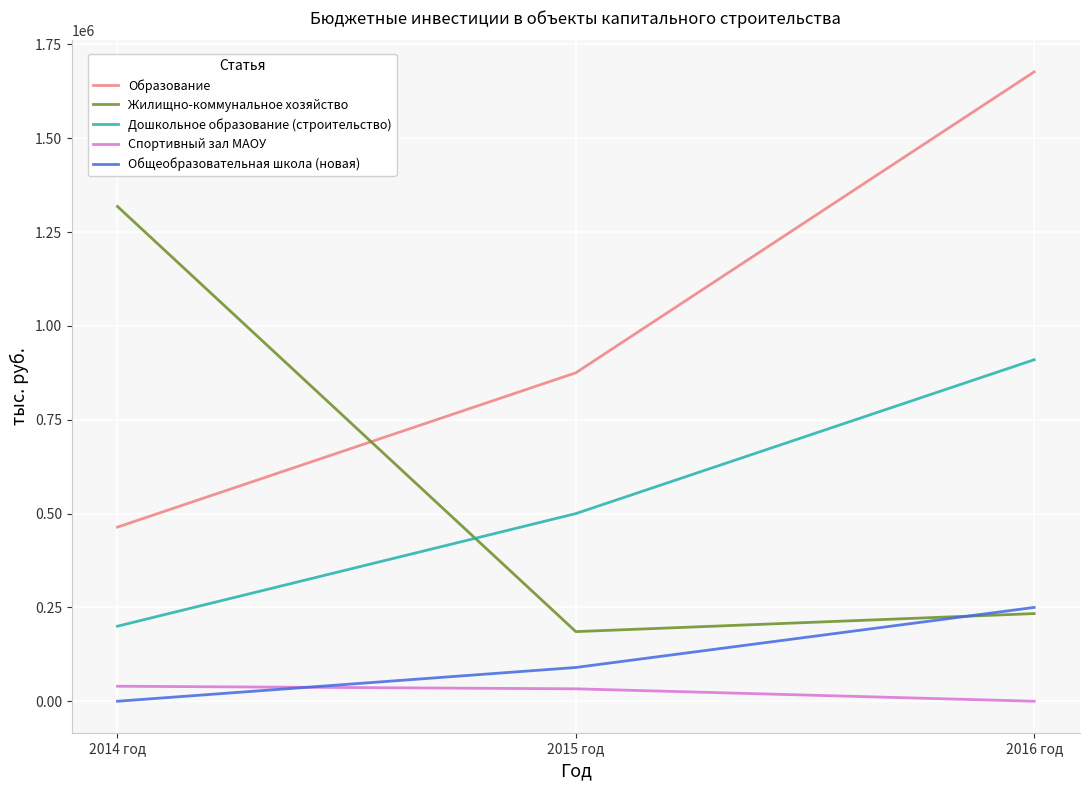

Which category has the lowest value in the Жилищно-коммунальное хозяйство series?

2015 год